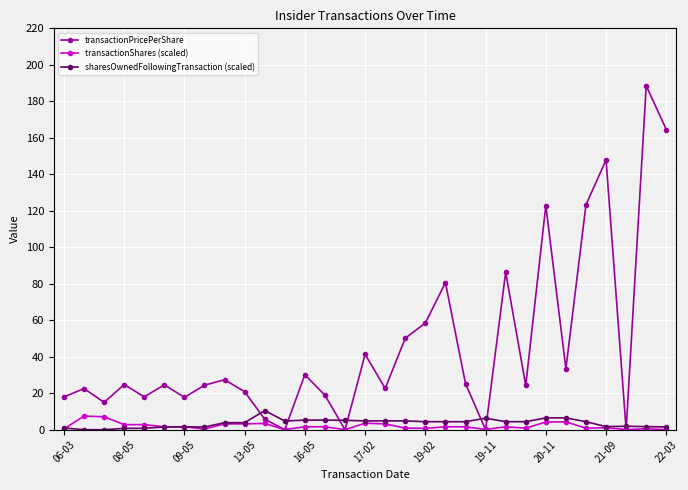

True or false: sharesOwnedFollowingTransaction (scaled) and transactionShares (scaled) cross at least once.

True